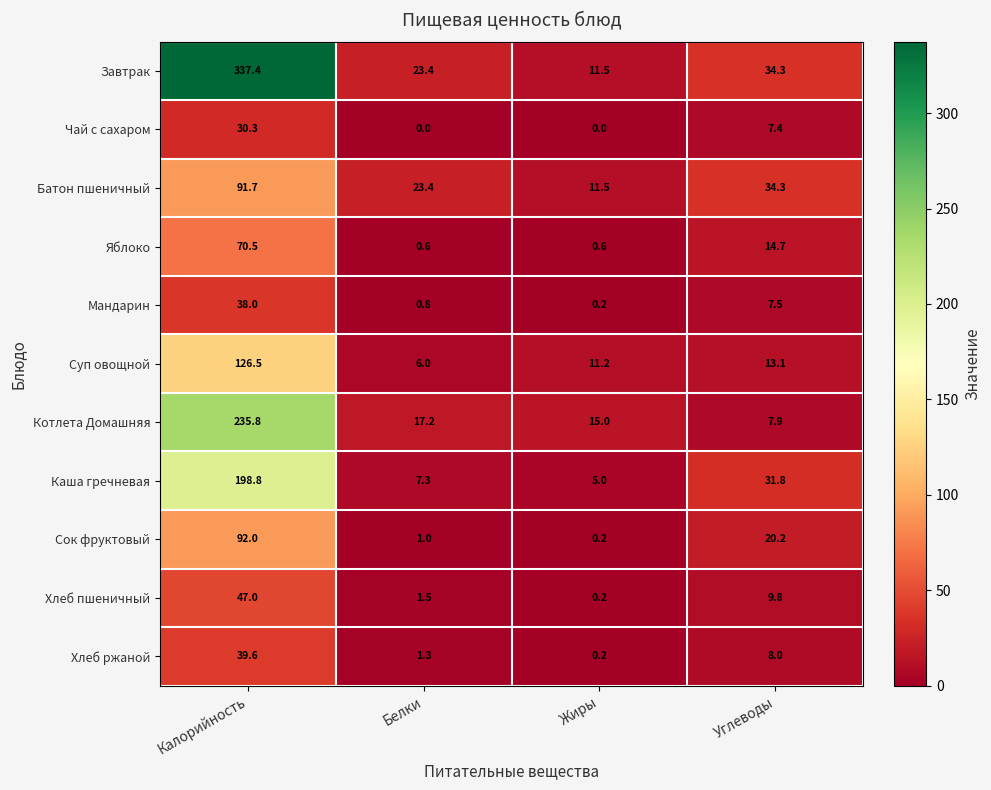

At which category is the sum across all series the highest?

Калорийность